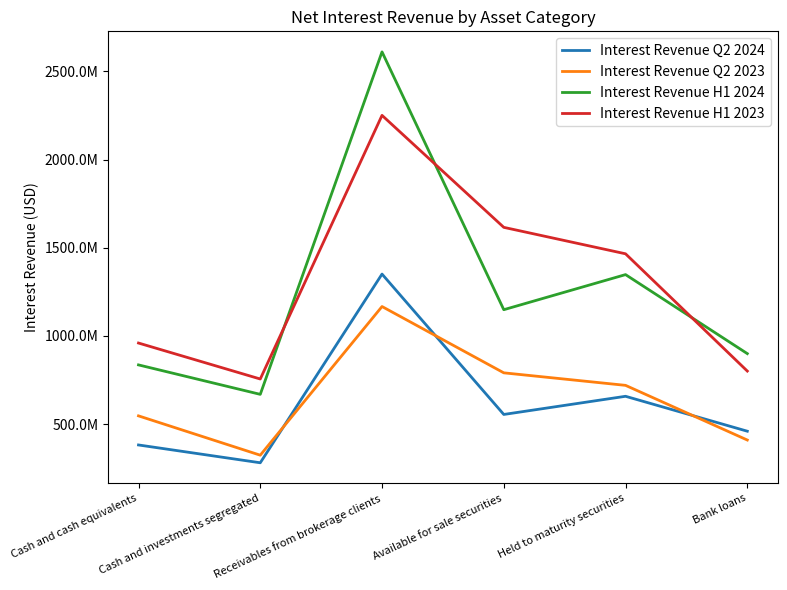

At which category is the sum across all series the highest?

Receivables from brokerage clients